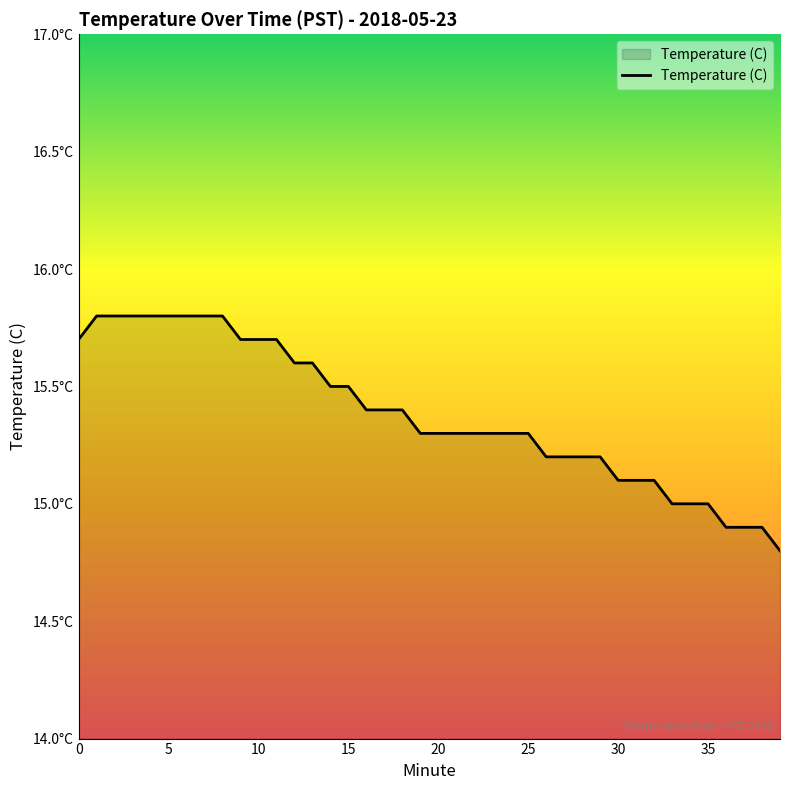

List the labels in order of value, largest first.

1, 2, 3, 4, 5, 6, 7, 8, 0, 9, 10, 11, 12, 13, 14, 15, 16, 17, 18, 19, 20, 21, 22, 23, 24, 25, 26, 27, 28, 29, 30, 31, 32, 33, 34, 35, 36, 37, 38, 39